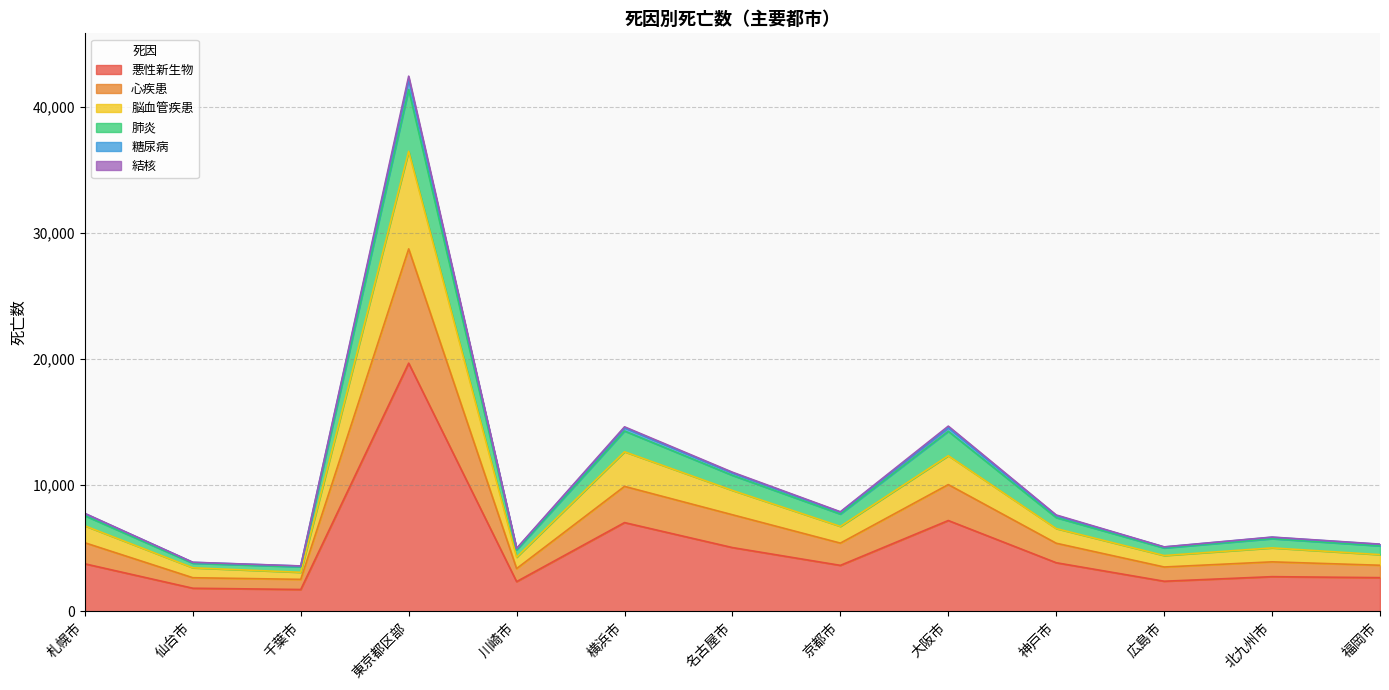

True or false: 悪性新生物 has a value of 3852 at 神戸市.

True